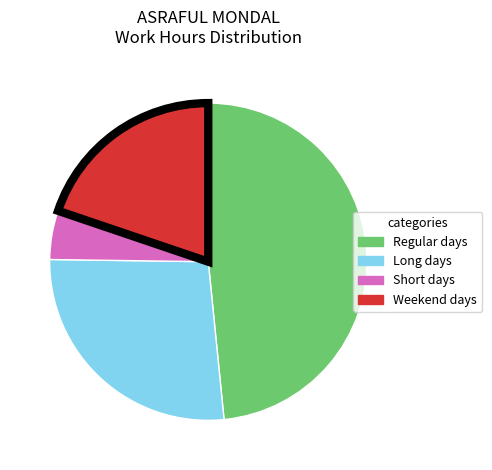

Does any single category account for the majority?

No